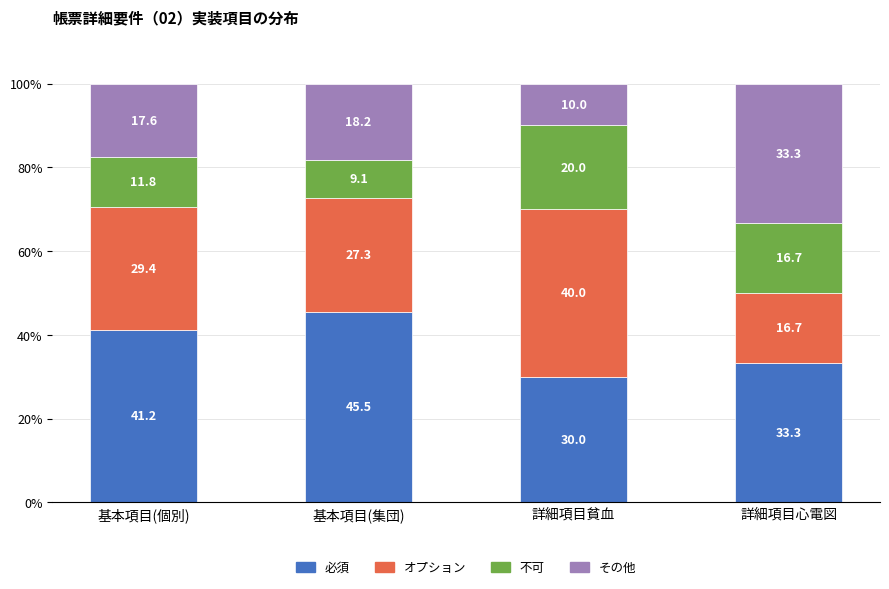

What is the total value across all series at 詳細項目心電図?

100.0